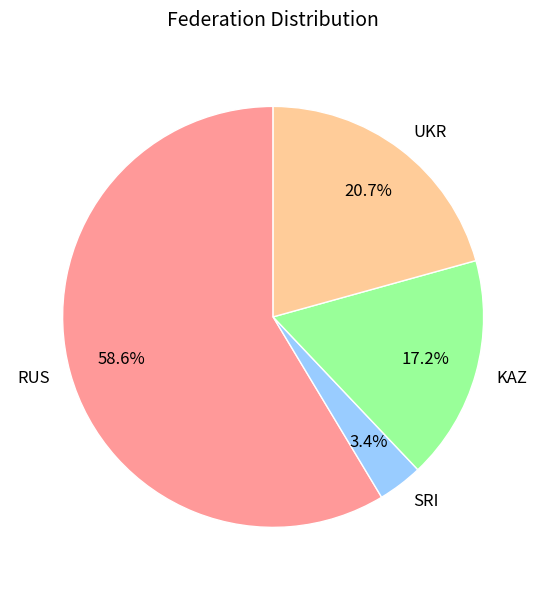

Which category has the smallest portion of the pie?

SRI